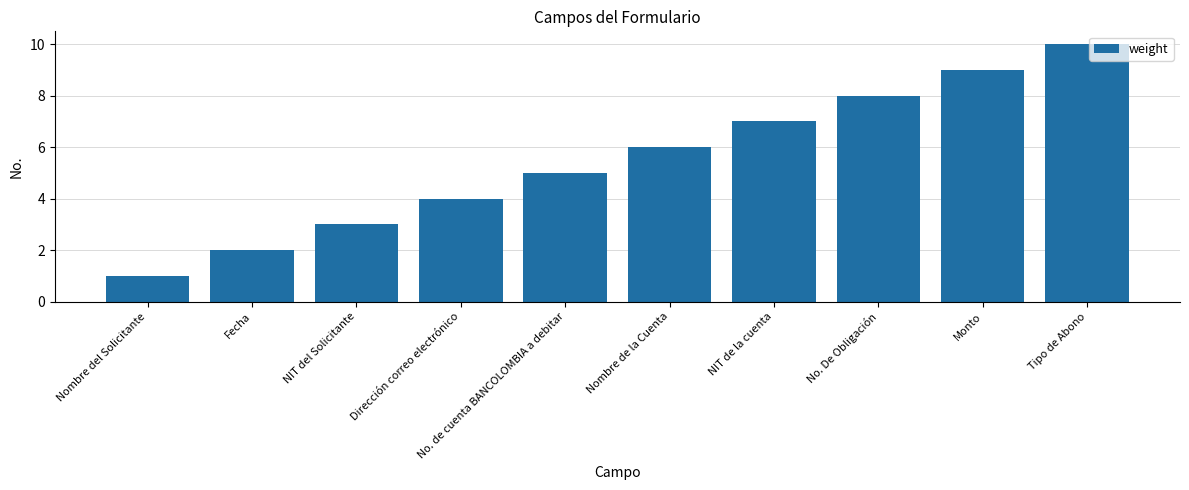

List the labels in order of value, smallest first.

Nombre del Solicitante, Fecha, NIT del Solicitante, Dirección correo electrónico, No. de cuenta BANCOLOMBIA a debitar, Nombre de la Cuenta, NIT de la cuenta, No. De Obligación, Monto, Tipo de Abono